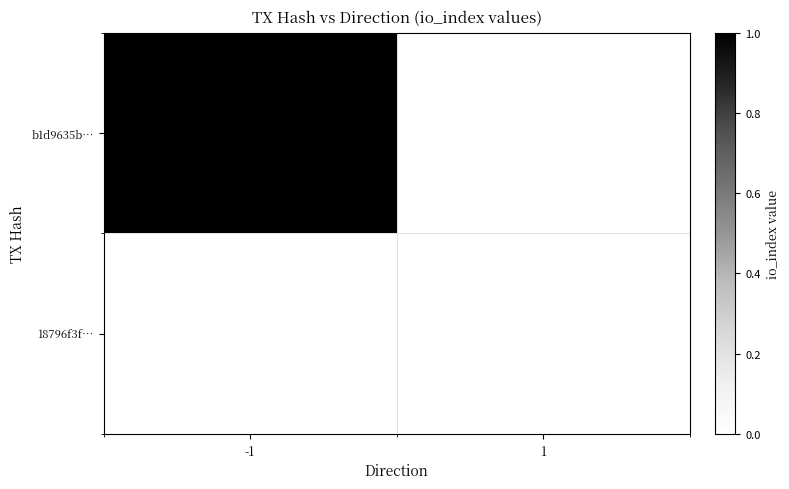

Which series has the largest range (max minus min)?

b1d9635b…